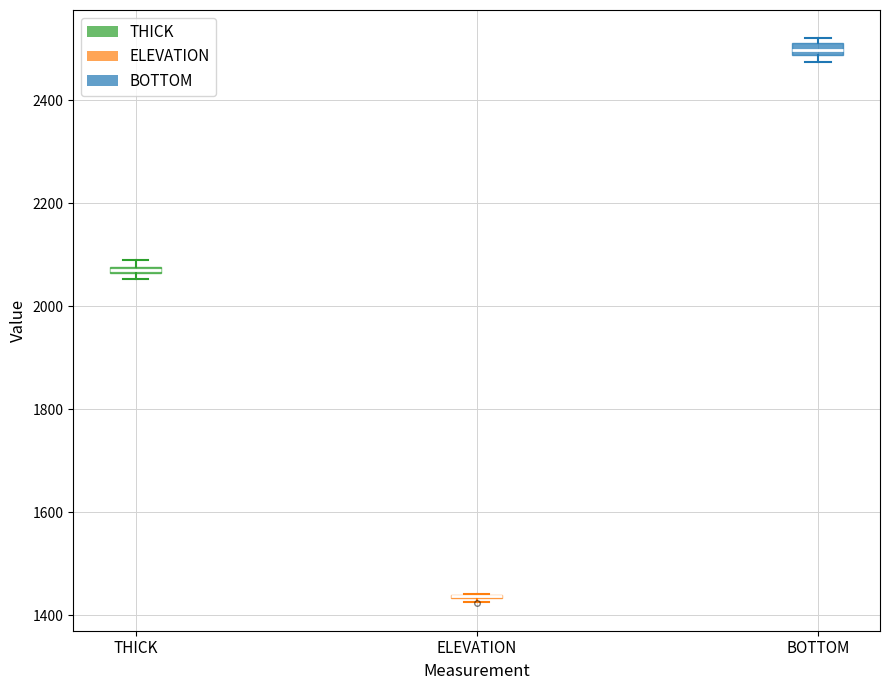

Where is the upper edge of the box for THICK on the y-axis? The values are not printed on the chart, so give them approximately, as read against the axis.

2080